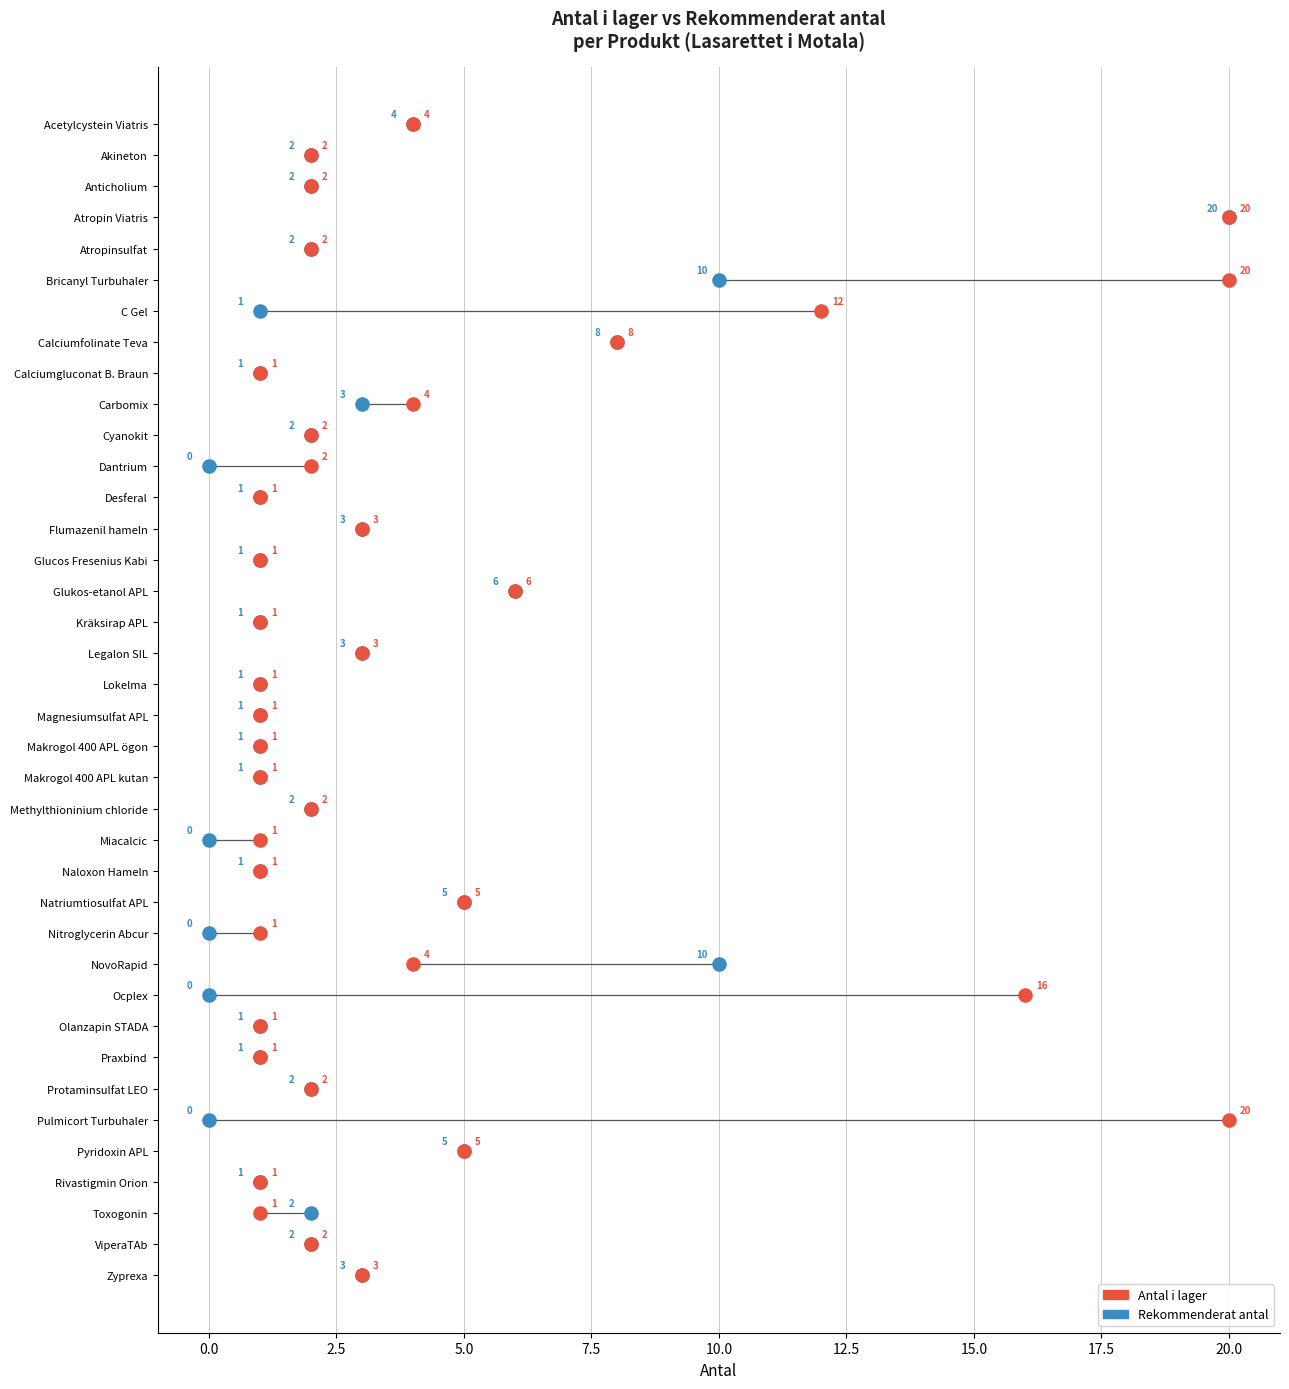

What are all the series names shown in the legend?

Antal i lager, Rekommenderat antal